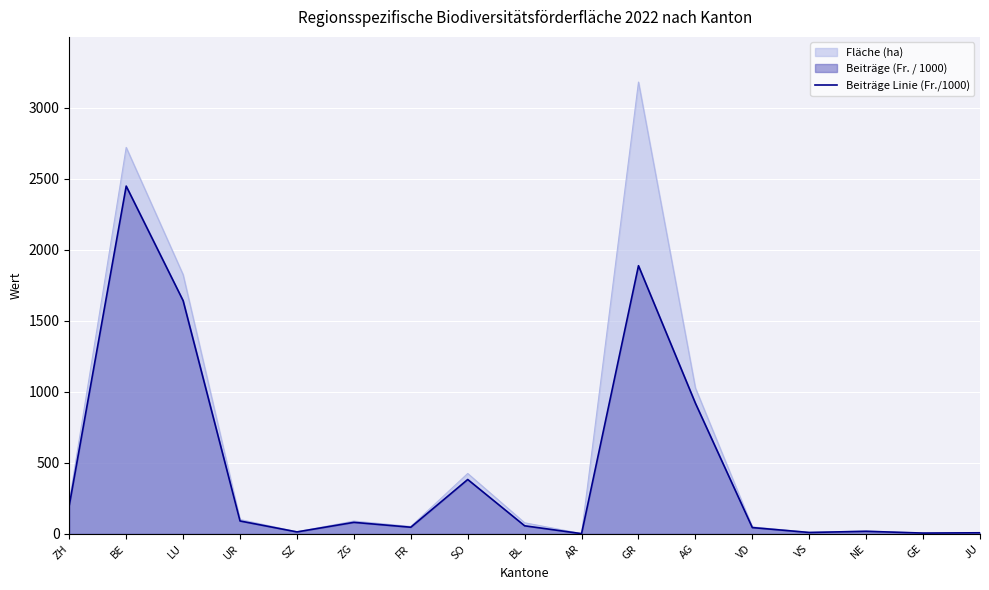

Approximately how many times larger is the value at GE compared to NE?

0.3